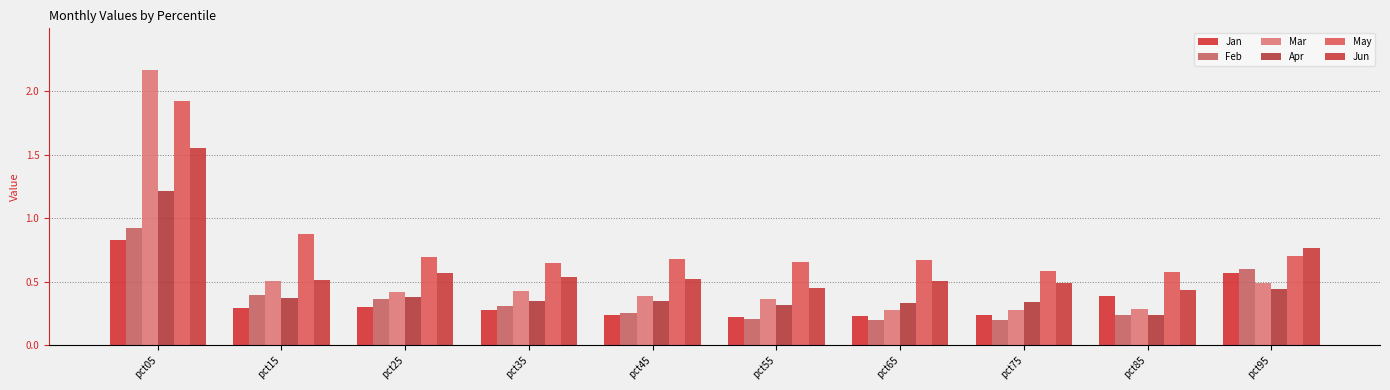

What is the difference between the Mar values at pct95 and pct05?

1.7